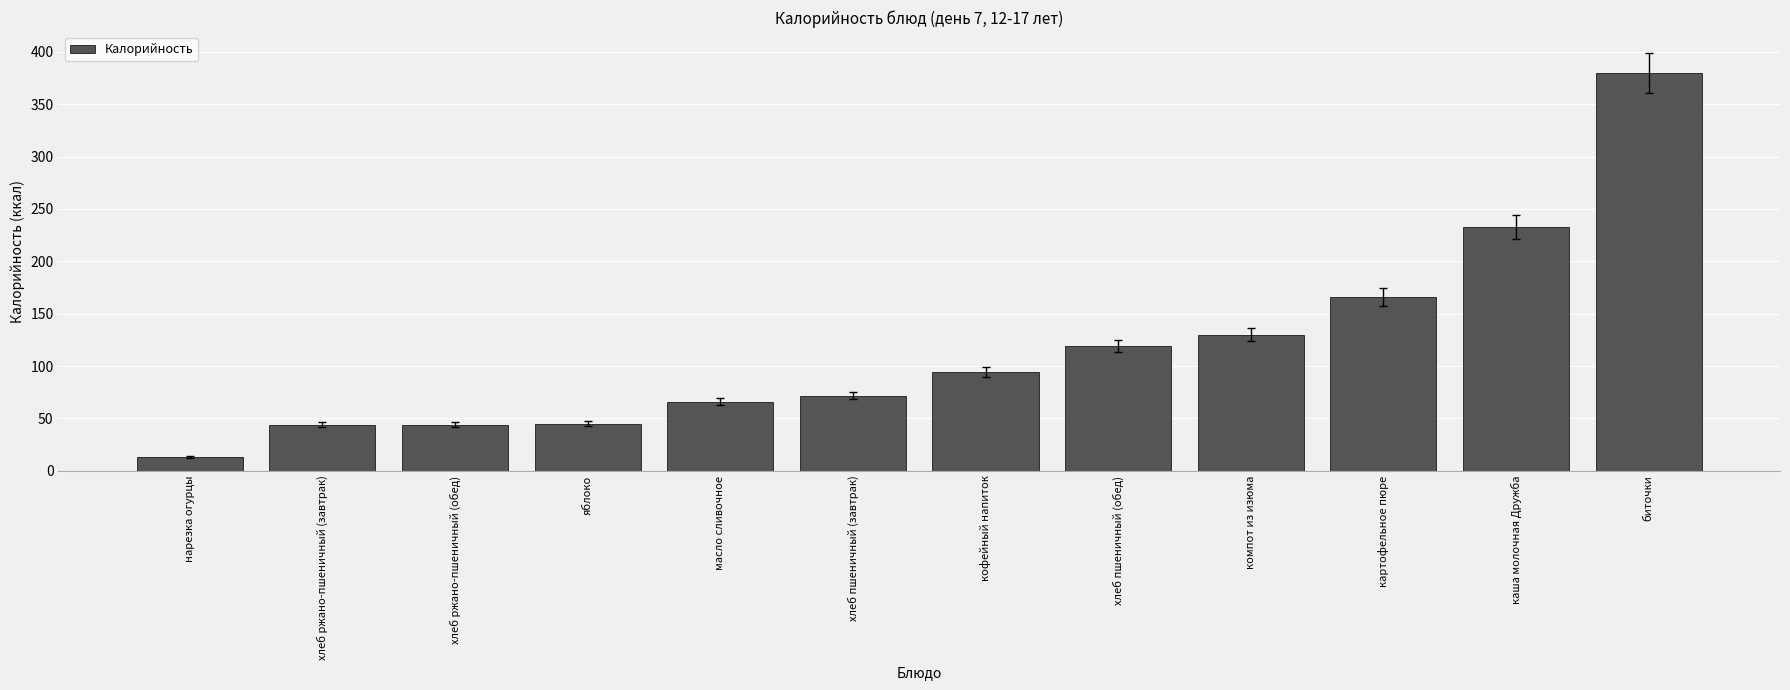

Approximately how many times larger is the value at яблоко compared to нарезка огурцы?

3.5